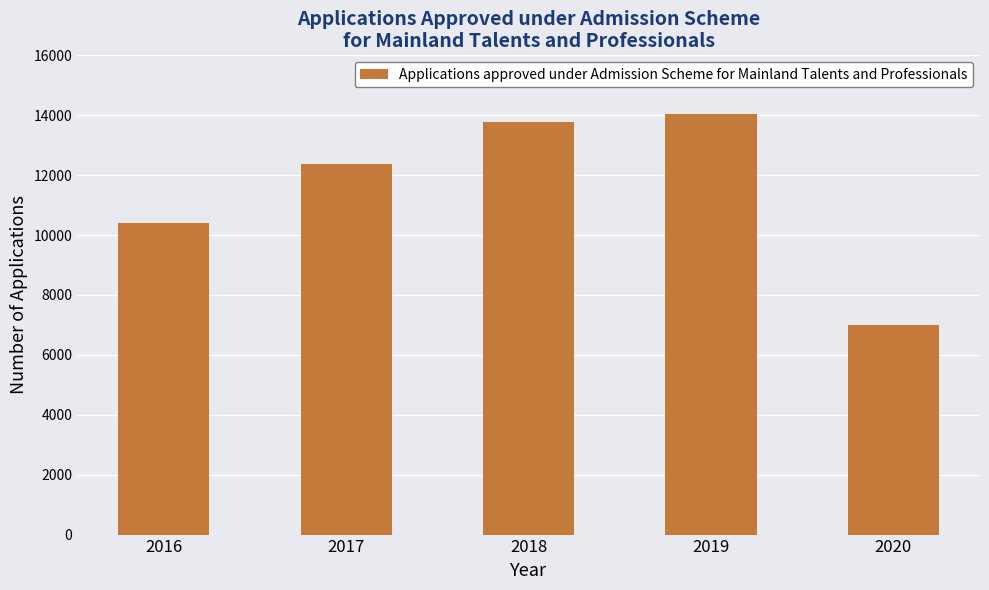

Rank the categories by value from lowest to highest.

2020, 2016, 2017, 2018, 2019